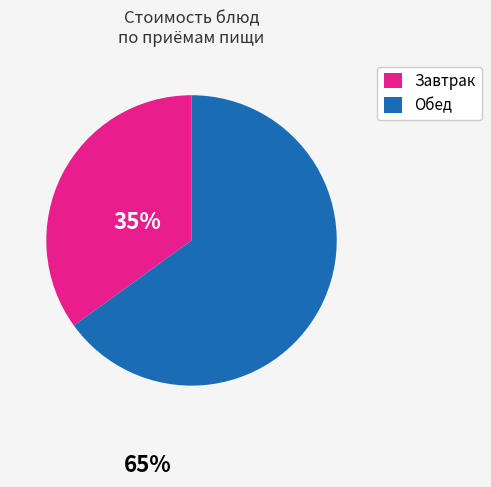

Is there a majority slice in this chart?

Yes